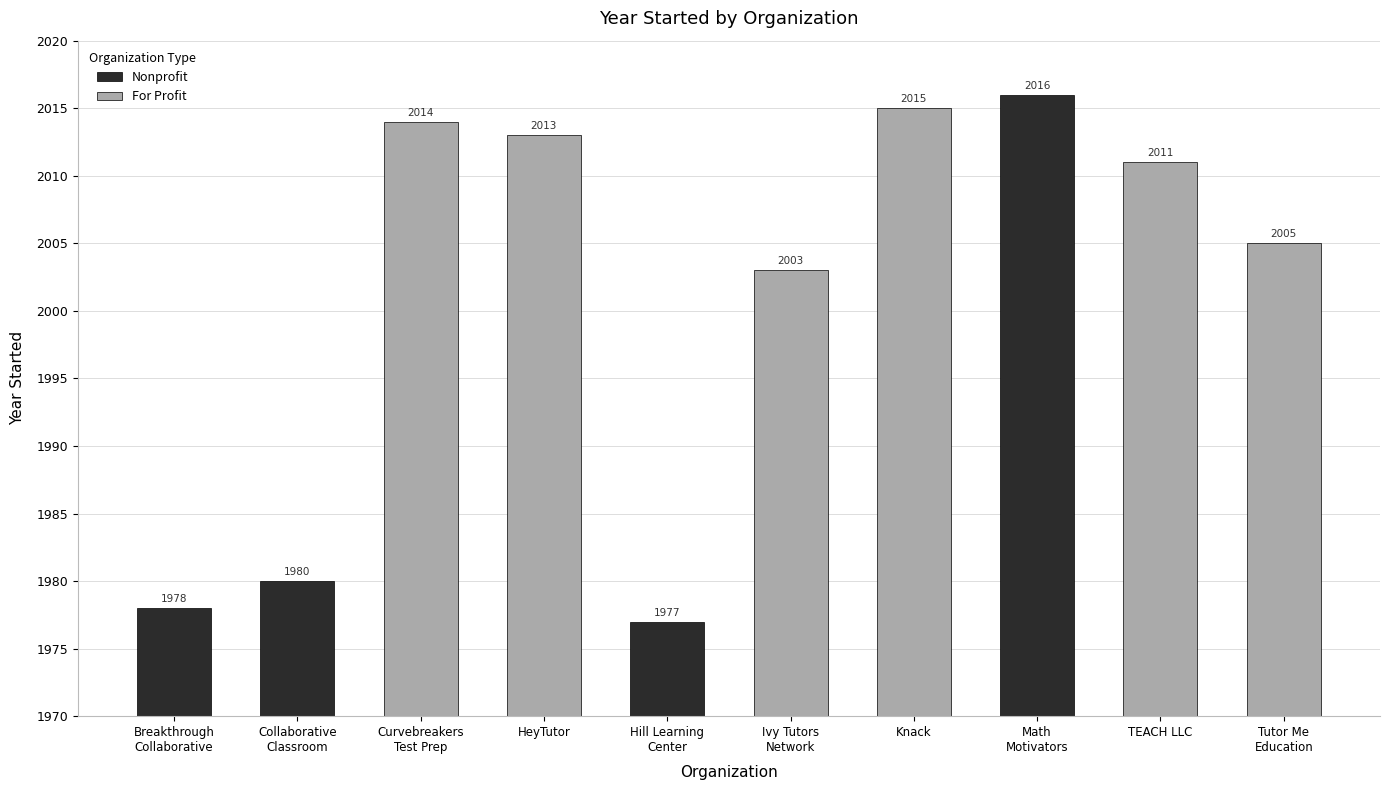

List the labels in order of value, smallest first.

Hill Learning Center, Breakthrough Collaborative, Center for the Collaborative Classroom, Ivy Tutors Network, Tutor Me Education, TEACH LLC, HeyTutor, Curvebreakers Test Prep, Knack, Math Motivators